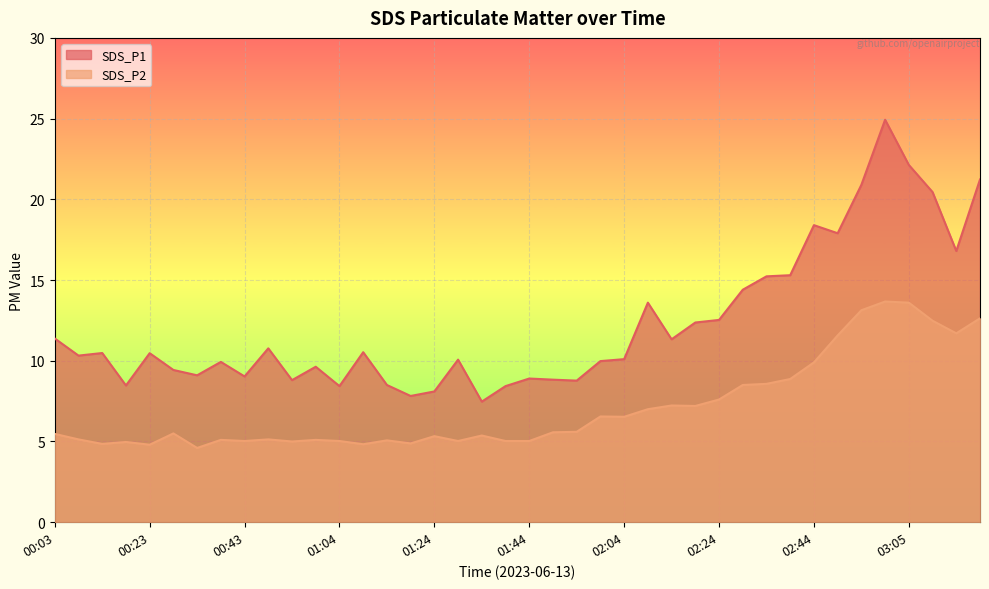

How many data points in SDS_P2 are less than 5?

6